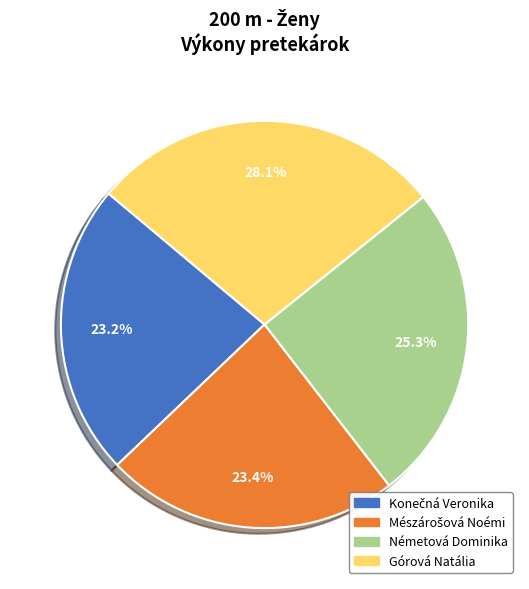

True or false: Górová Natália accounts for 28% of the total.

True